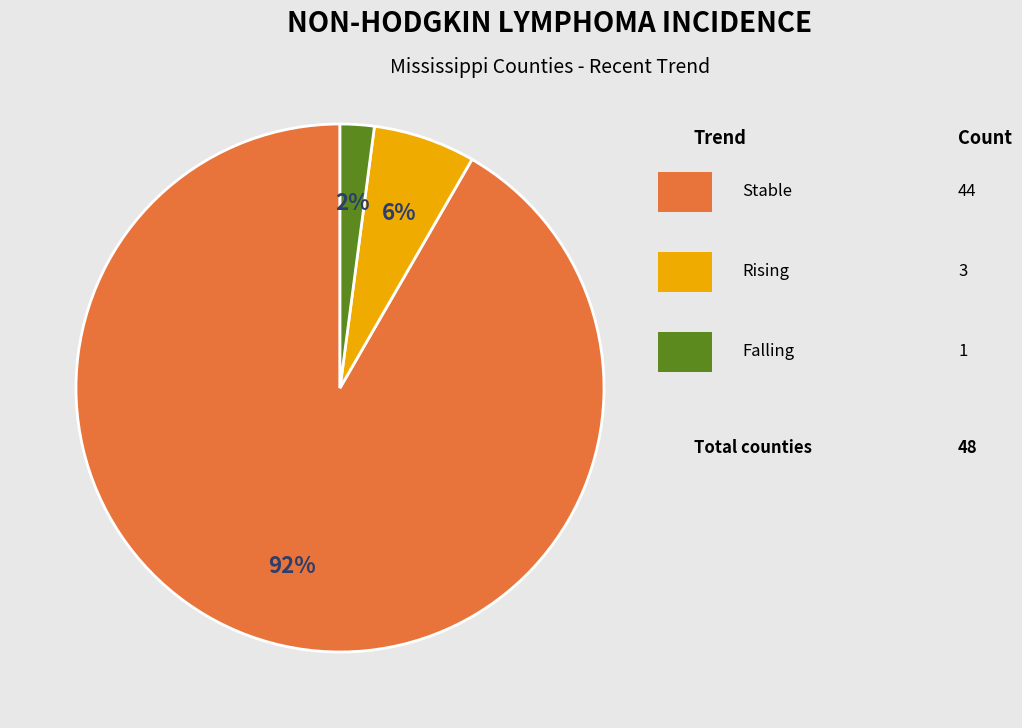

To the nearest percent, what is the difference between the largest and smallest slice percentages?

90%